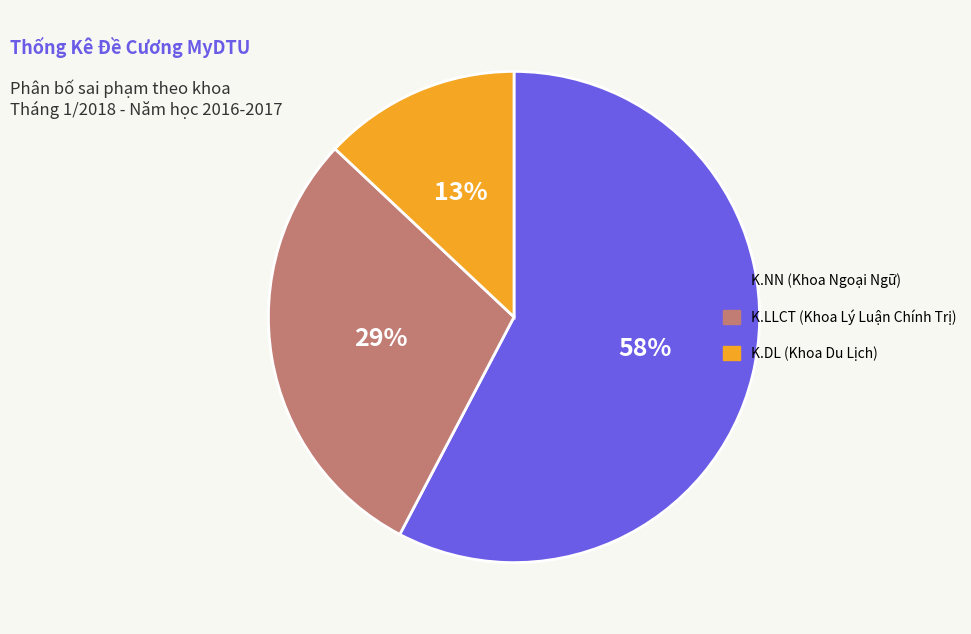

Count the number of slices in the pie.

3